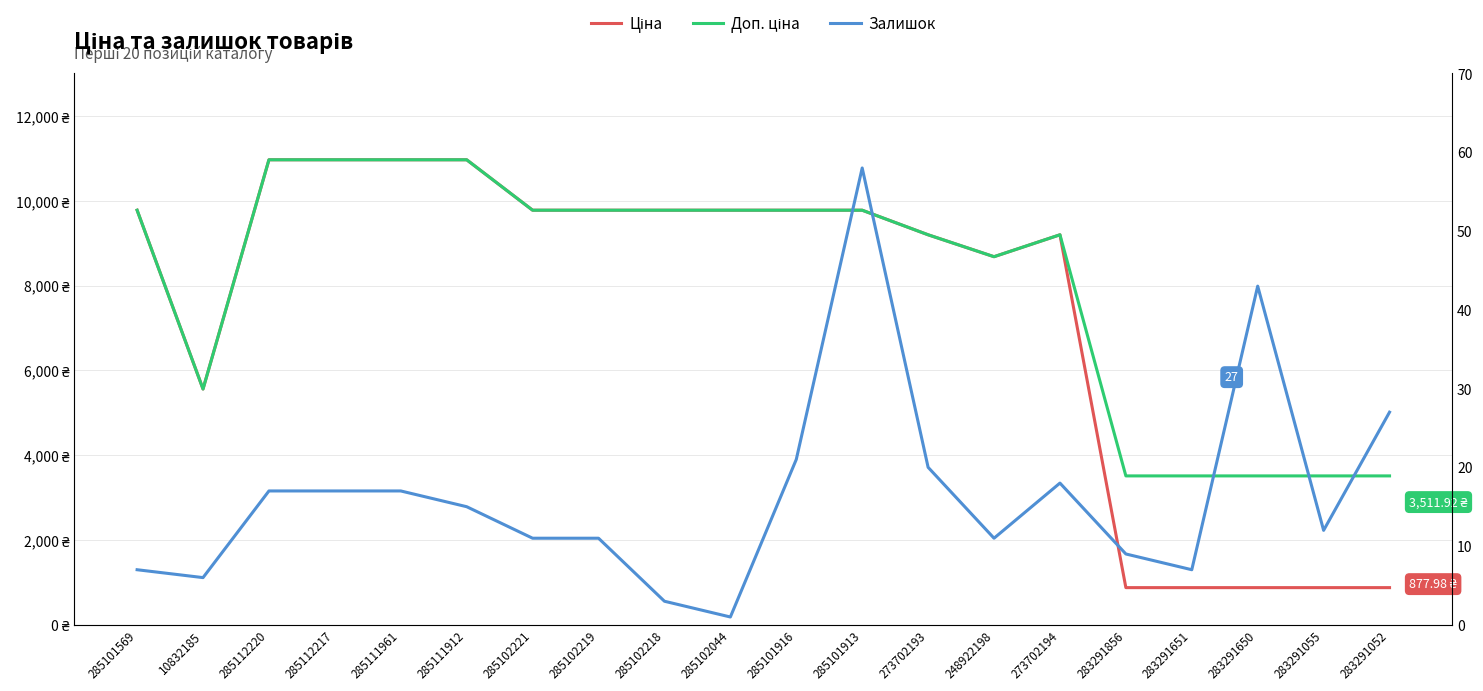

At which label does Ціна reach its minimum?

283291856